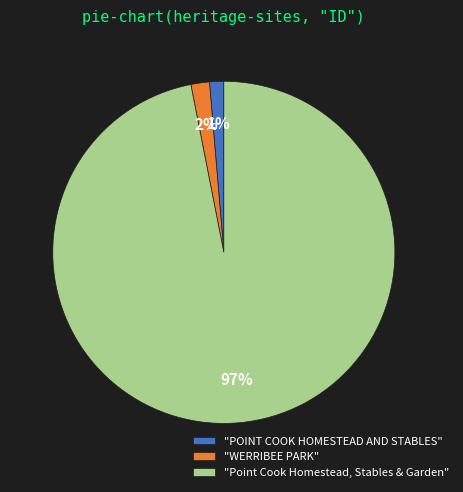

To the nearest percent, what portion does "WERRIBEE PARK" represent?

2%